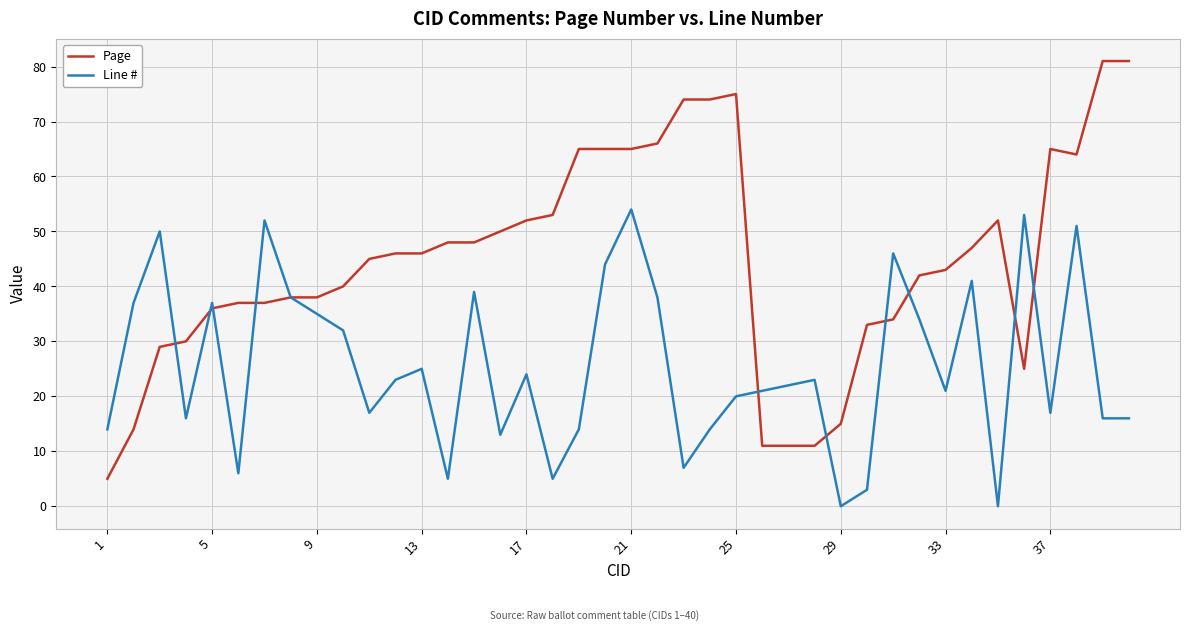

What is the highest value of the Page series?

81